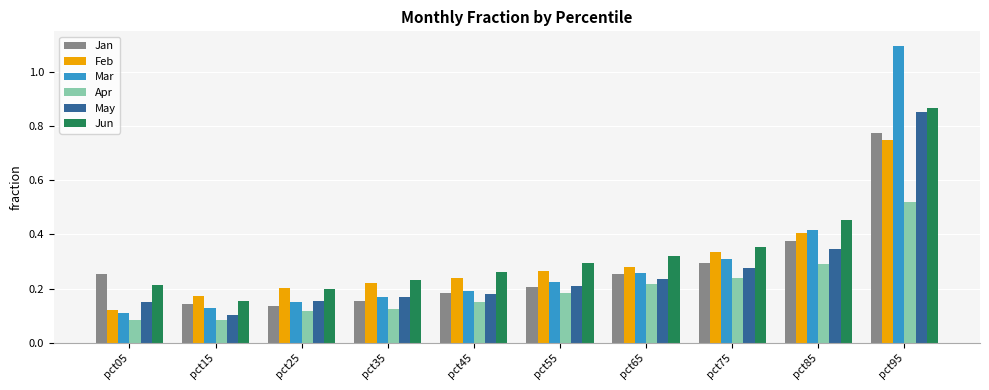

What is the difference between the maximum and minimum values in the Feb series?

0.6